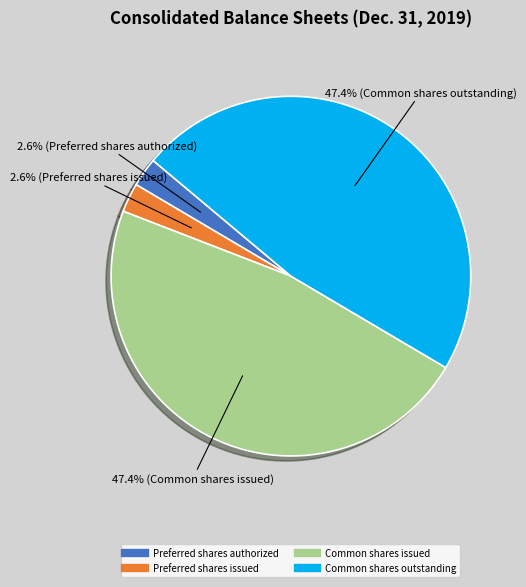

What is the ratio of the value at Preferred shares issued to the value at Preferred shares authorized?

1.0